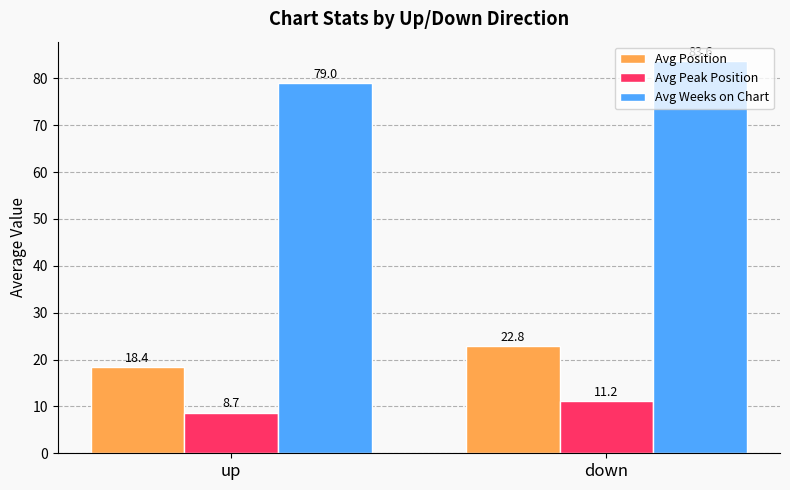

Which label corresponds to the largest value in the chart?

down